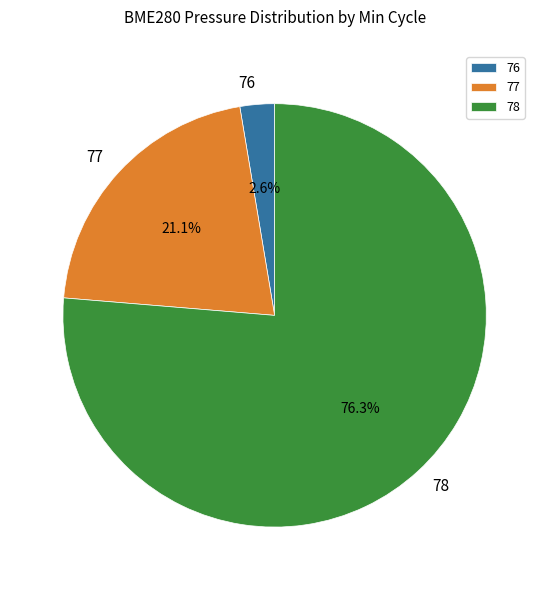

How many segments does this pie chart have?

3